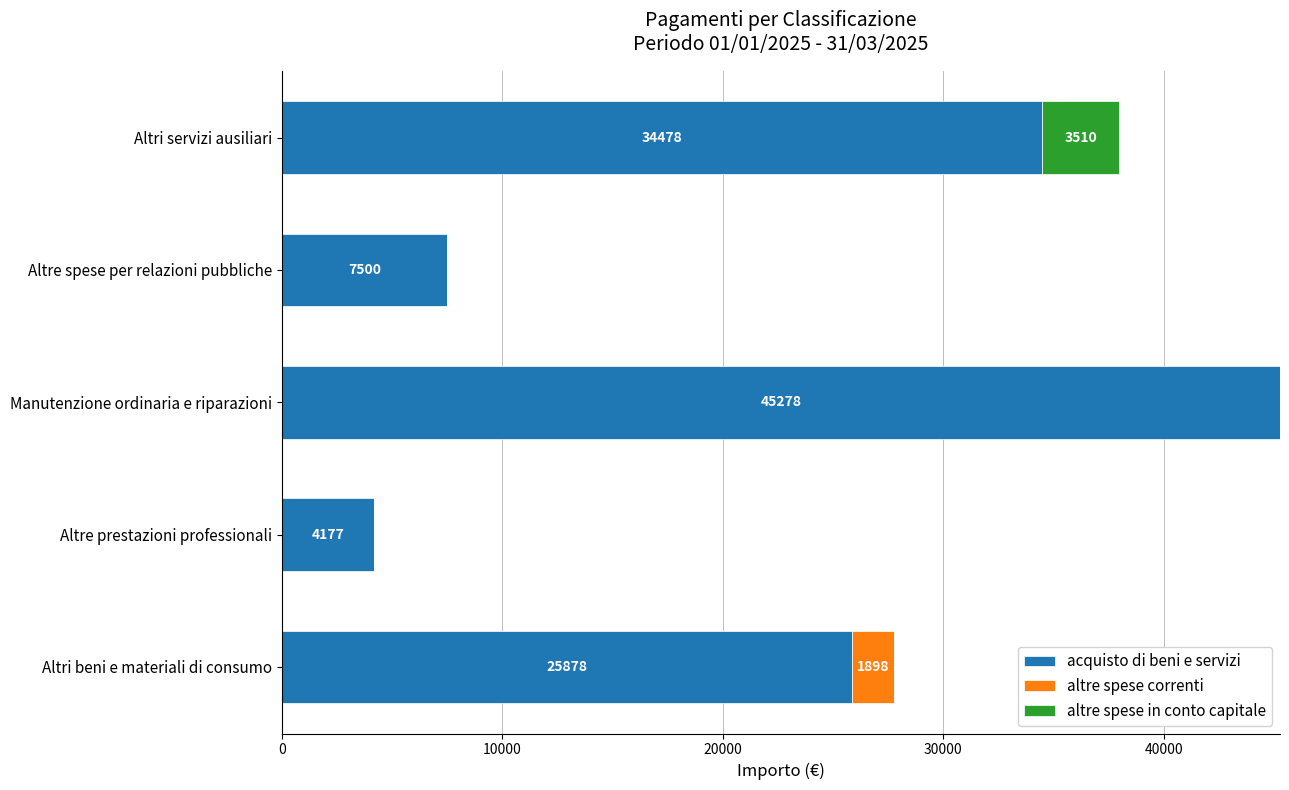

At which category is the sum across all series the highest?

Manutenzione ordinaria e riparazioni